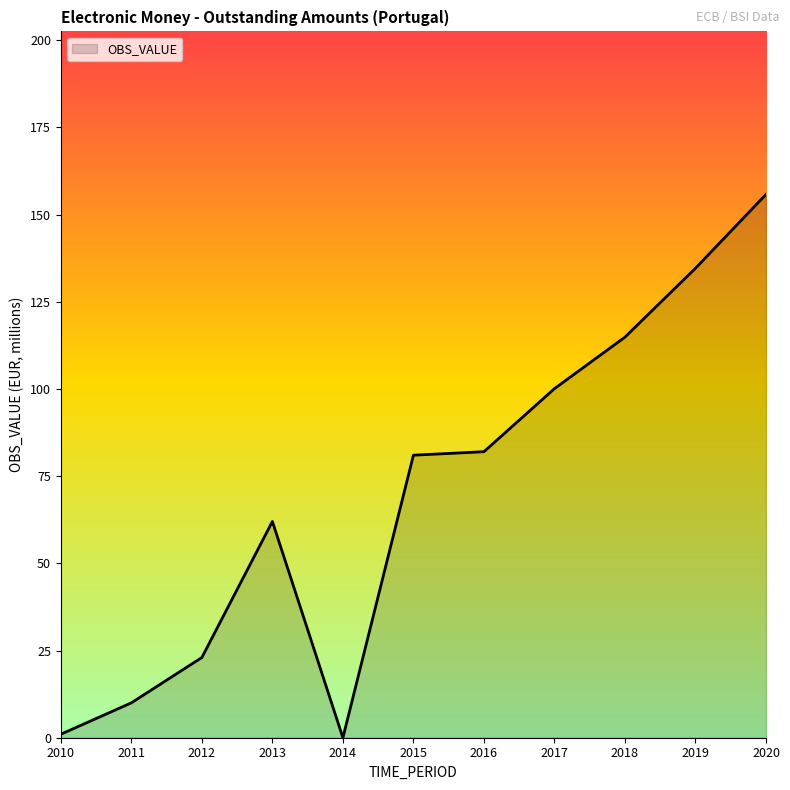

What is the change in value from 2011 to 2019?

+124.6